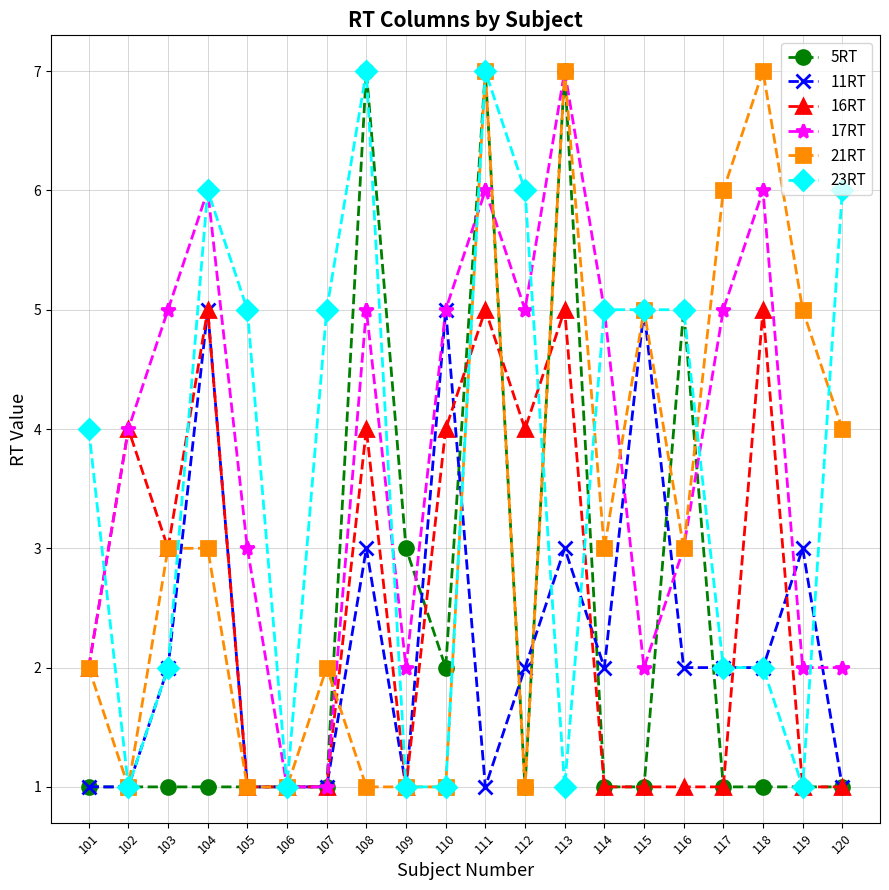

What is the total value across all series at 108?

27